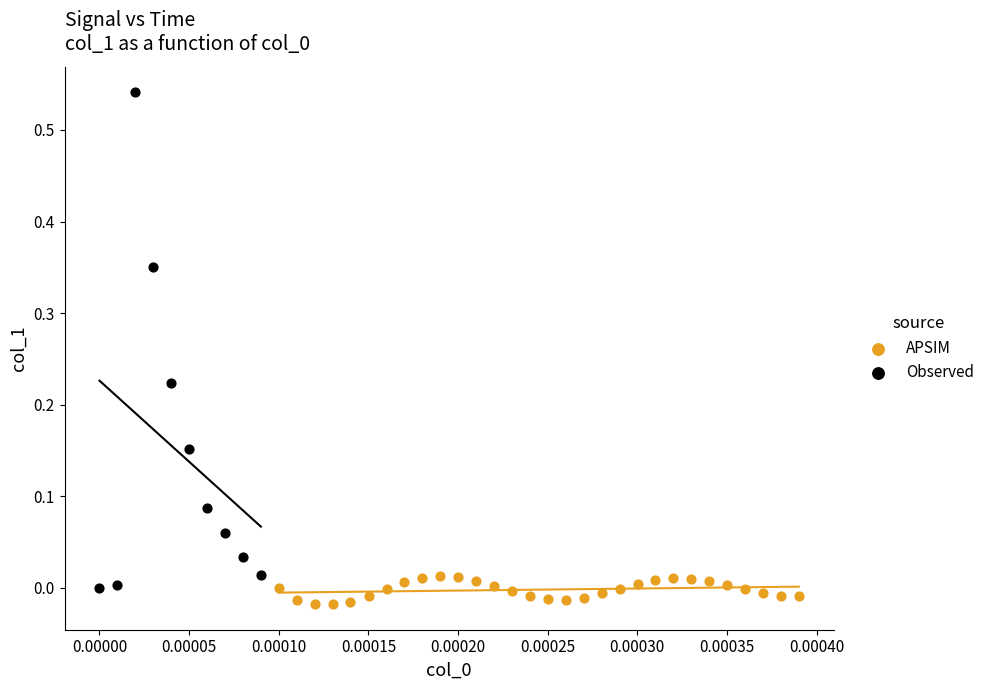

Which series reaches the maximum Y coordinate?

Observed